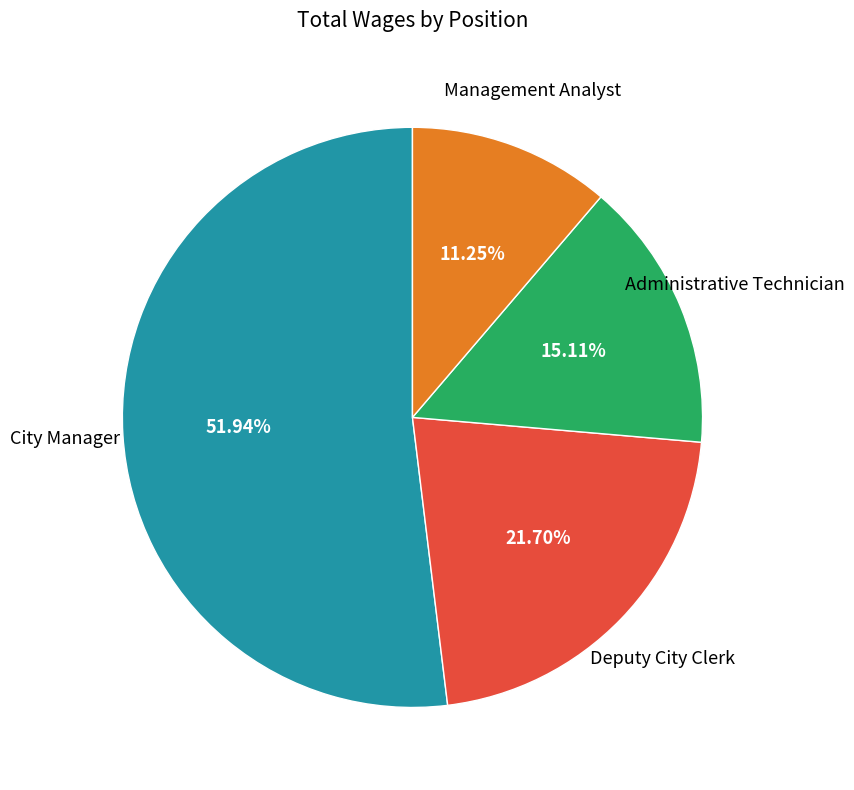

How many slices are in this pie chart?

4